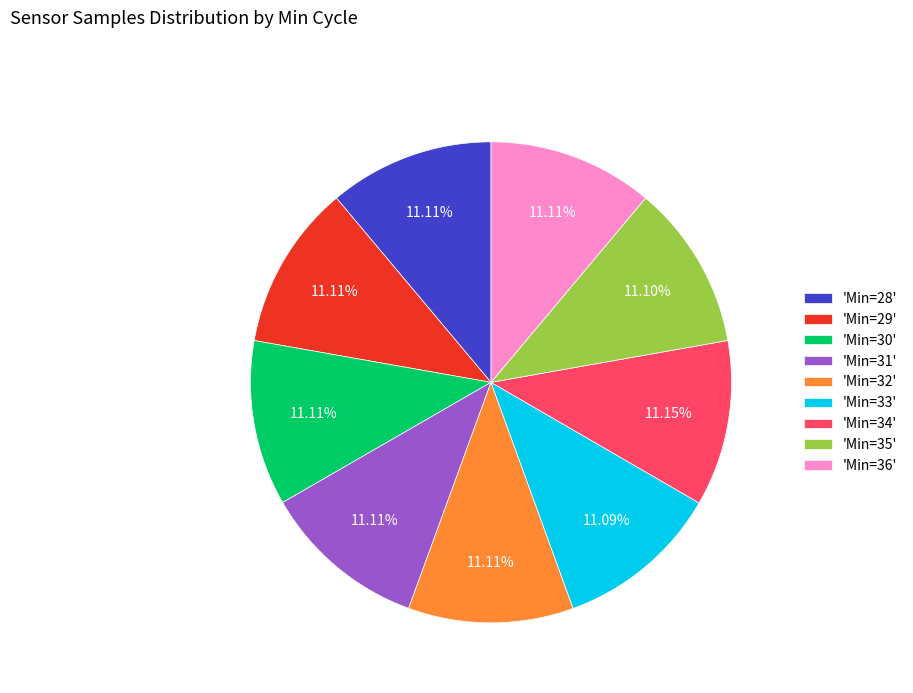

Approximately how many times larger is the value at 'Min=36' compared to 'Min=31'?

1.0